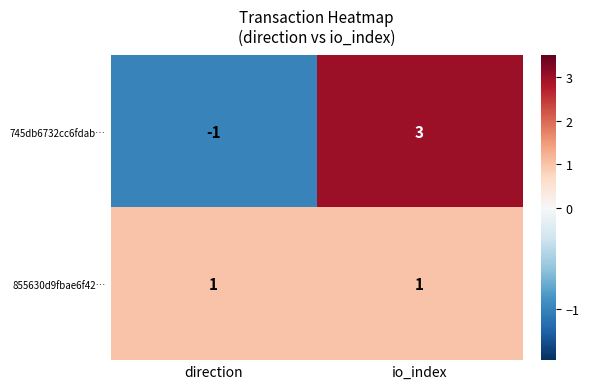

What is the minimum value shown in the chart?

-1